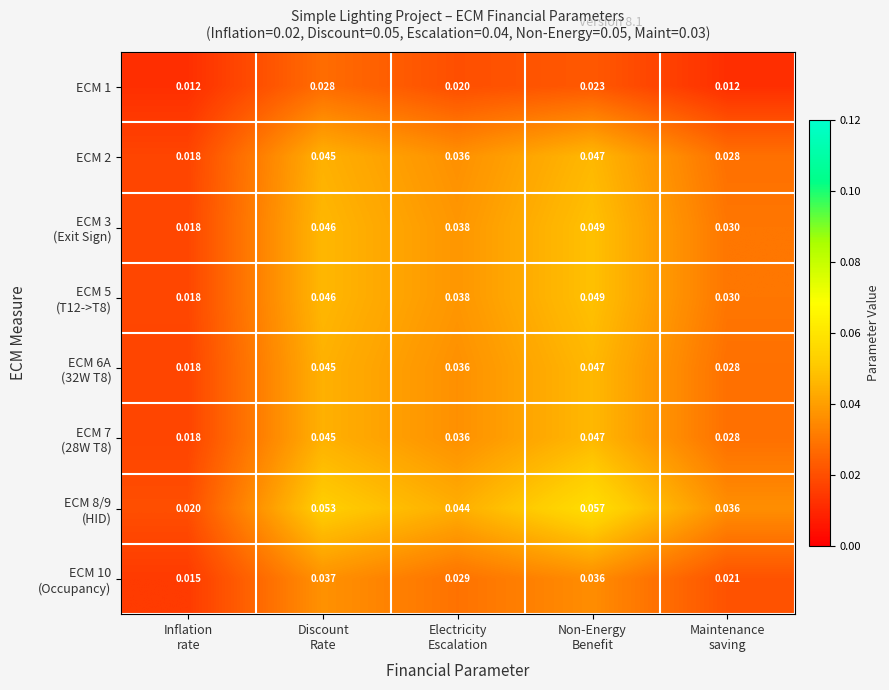

What is the total value across all series at Discount
Rate?

0.3